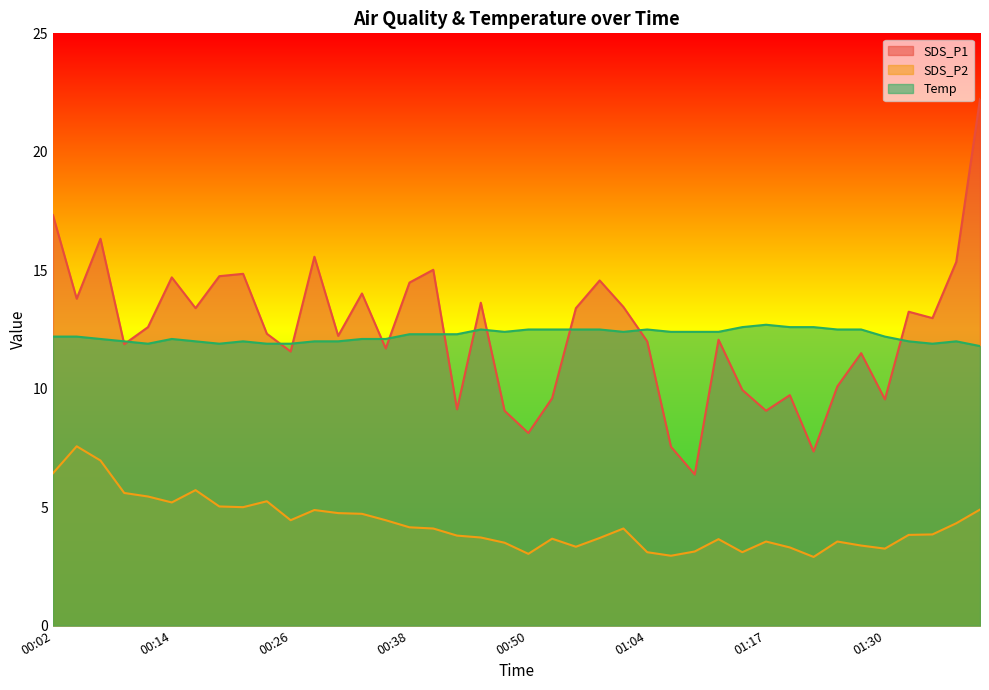

Reading left to right, extract all data points from this chart.

SDS_P1: 00:02=17.3	00:04=13.8	00:06=16.3	00:09=11.9	00:11=12.6	00:14=14.7	00:16=13.4	00:19=14.8	00:21=14.8	00:23=12.3	00:26=11.6	00:28=15.6	00:31=12.2	00:33=14.0	00:36=11.7	00:38=14.5	00:41=15.0	00:43=9.1	00:45=13.6	00:48=9.1	00:50=8.1	00:53=9.6	00:55=13.4	00:58=14.6	01:01=13.4	01:04=12.0	01:06=7.5	01:09=6.4	01:12=12.1	01:14=9.9	01:17=9.1	01:19=9.7	01:22=7.3	01:25=10.1	01:28=11.5	01:30=9.6	01:33=13.2	01:35=13.0	01:38=15.3	01:40=22.2
SDS_P2: 00:02=6.4	00:04=7.6	00:06=7.0	00:09=5.6	00:11=5.5	00:14=5.2	00:16=5.7	00:19=5.0	00:21=5.0	00:23=5.2	00:26=4.5	00:28=4.9	00:31=4.8	00:33=4.7	00:36=4.5	00:38=4.2	00:41=4.1	00:43=3.8	00:45=3.7	00:48=3.5	00:50=3.0	00:53=3.7	00:55=3.3	00:58=3.7	01:01=4.1	01:04=3.1	01:06=3.0	01:09=3.1	01:12=3.6	01:14=3.1	01:17=3.5	01:19=3.3	01:22=2.9	01:25=3.5	01:28=3.4	01:30=3.2	01:33=3.8	01:35=3.9	01:38=4.3	01:40=4.9
Temp: 00:02=12.2	00:04=12.2	00:06=12.1	00:09=12.0	00:11=11.9	00:14=12.1	00:16=12.0	00:19=11.9	00:21=12.0	00:23=11.9	00:26=11.9	00:28=12.0	00:31=12.0	00:33=12.1	00:36=12.1	00:38=12.3	00:41=12.3	00:43=12.3	00:45=12.5	00:48=12.4	00:50=12.5	00:53=12.5	00:55=12.5	00:58=12.5	01:01=12.4	01:04=12.5	01:06=12.4	01:09=12.4	01:12=12.4	01:14=12.6	01:17=12.7	01:19=12.6	01:22=12.6	01:25=12.5	01:28=12.5	01:30=12.2	01:33=12.0	01:35=11.9	01:38=12.0	01:40=11.8